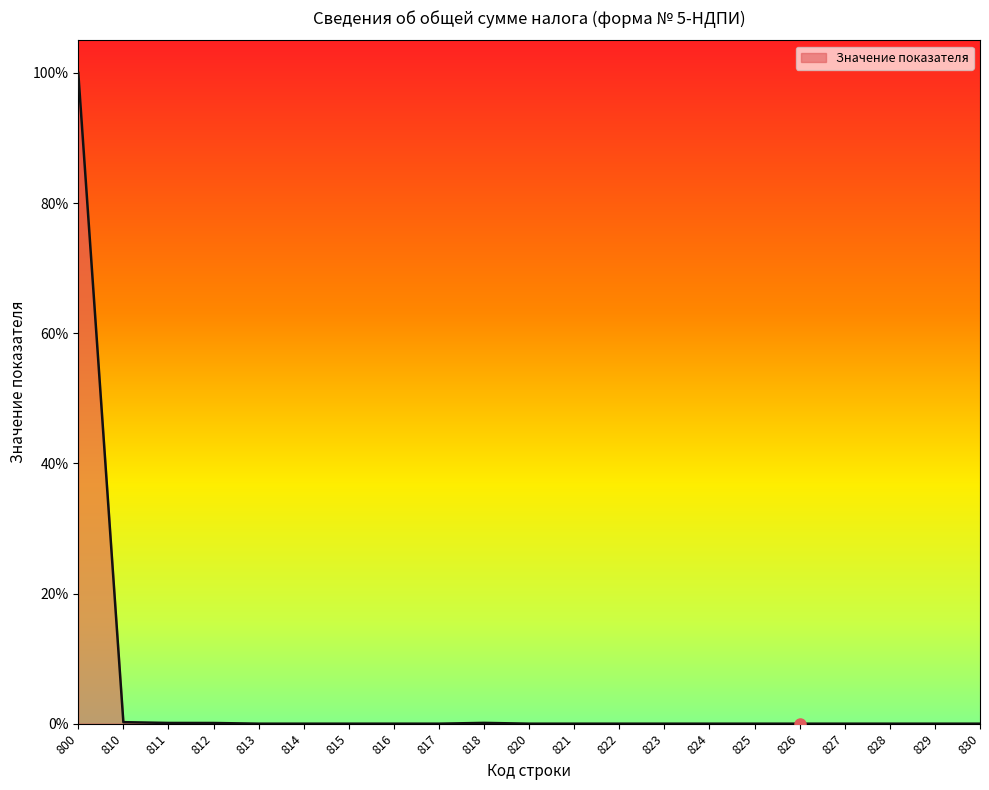

True or false: the data shows 0.0 at 823.

True